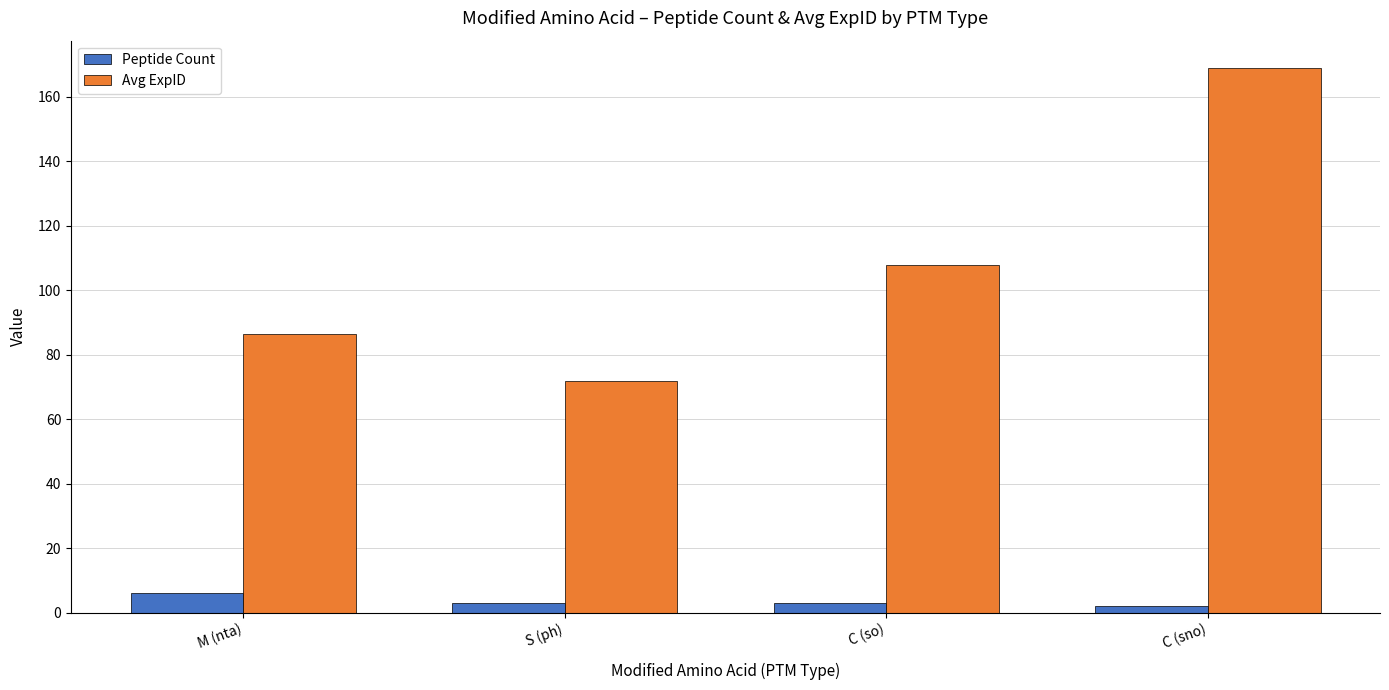

At which label does Peptide Count first exceed 3?

M (nta)